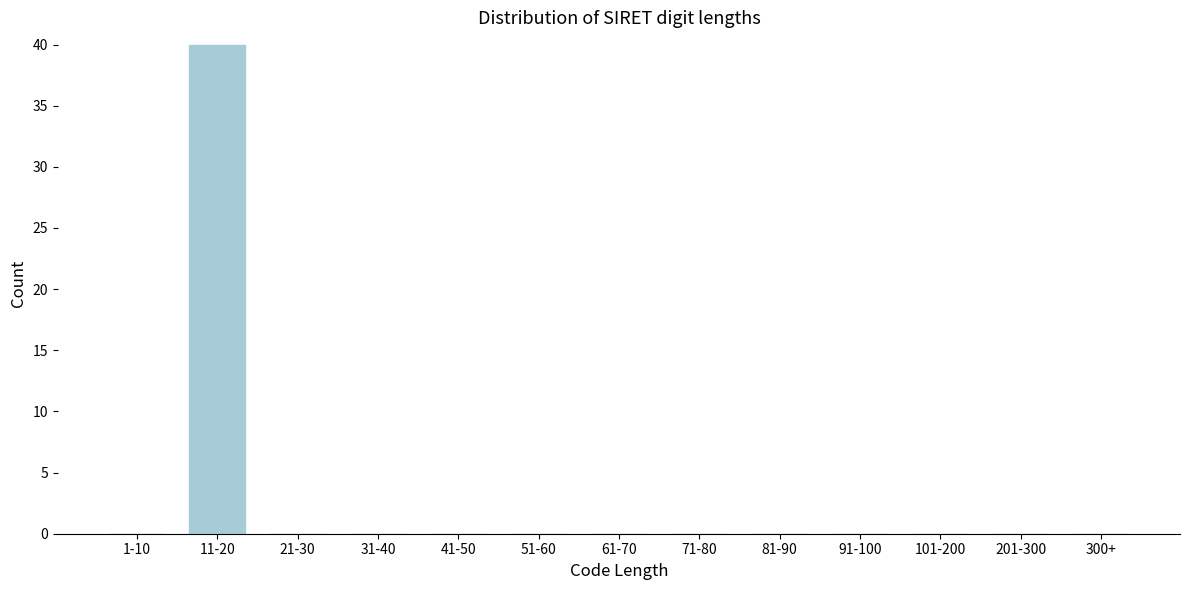

Reading right to left, transcribe all the data shown in this chart.

300+=0	201-300=0	101-200=0	91-100=0	81-90=0	71-80=0	61-70=0	51-60=0	41-50=0	31-40=0	21-30=0	11-20=40	1-10=0